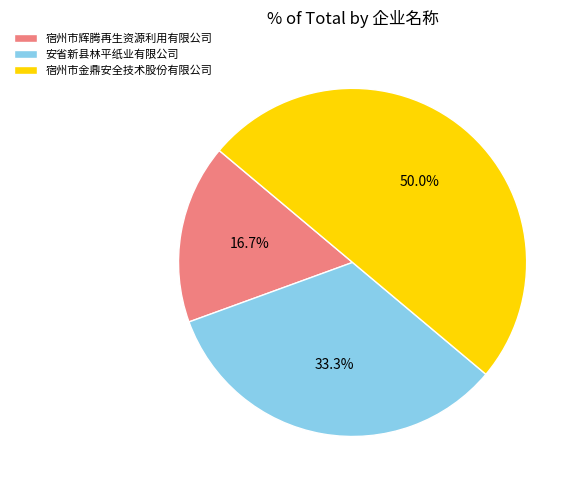

To the nearest percent, what is the combined percentage of 宿州市辉腾再生资源利用有限公司 and 安省新县林平纸业有限公司?

50%